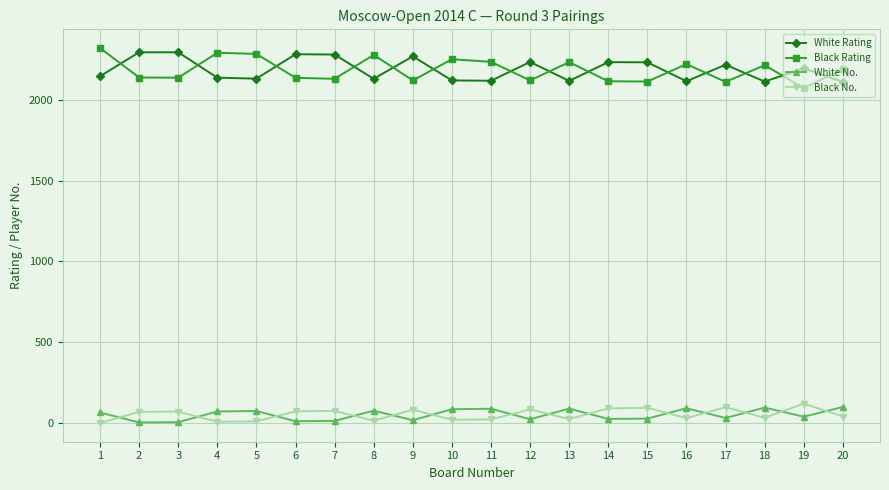

At which label does Black Rating reach its minimum?

19